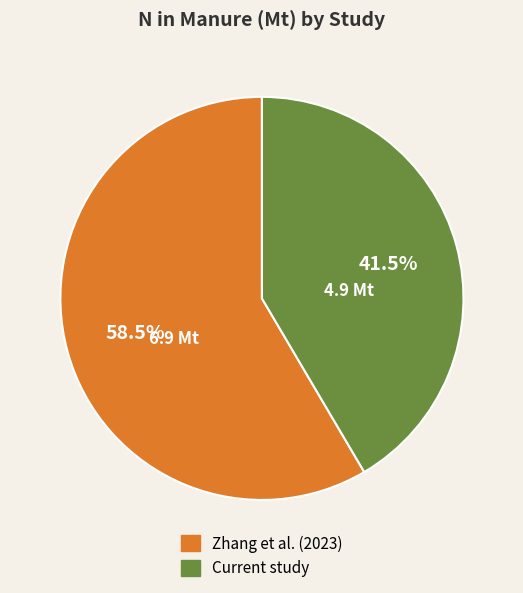

How many slices are in this pie chart?

2